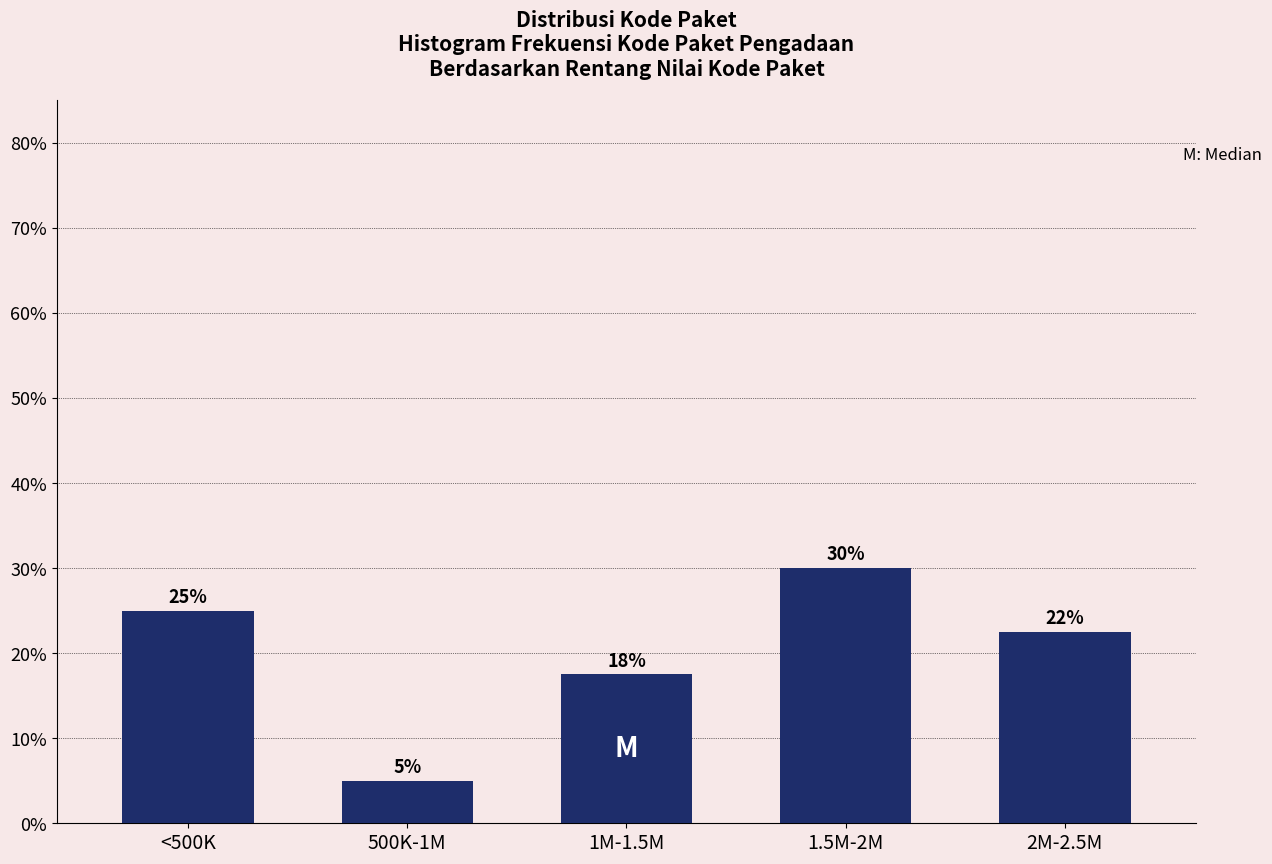

List the labels in order of value, smallest first.

500K-1M, 1M-1.5M, 2M-2.5M, <500K, 1.5M-2M